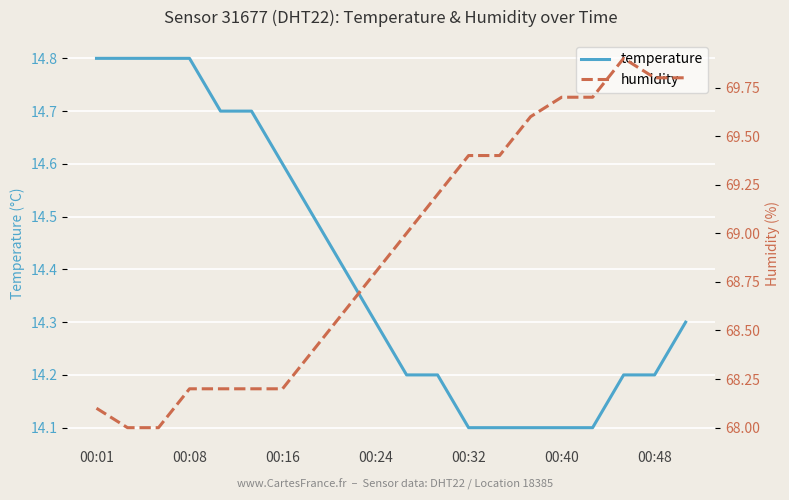

How many data points in humidity are above 69?

9